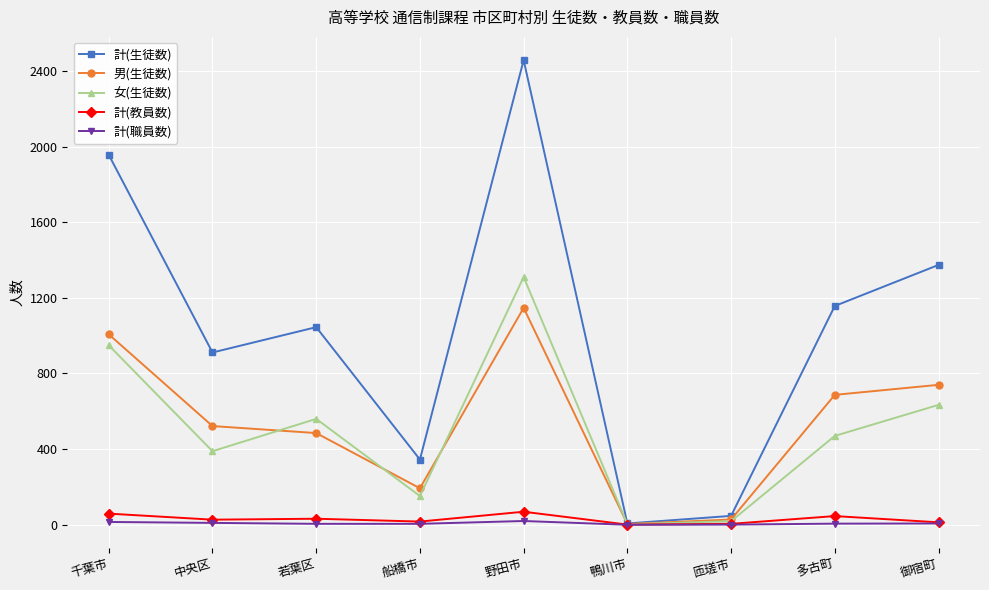

List the series in order of their peak value, highest first.

計(生徒数), 女(生徒数), 男(生徒数), 計(教員数), 計(職員数)